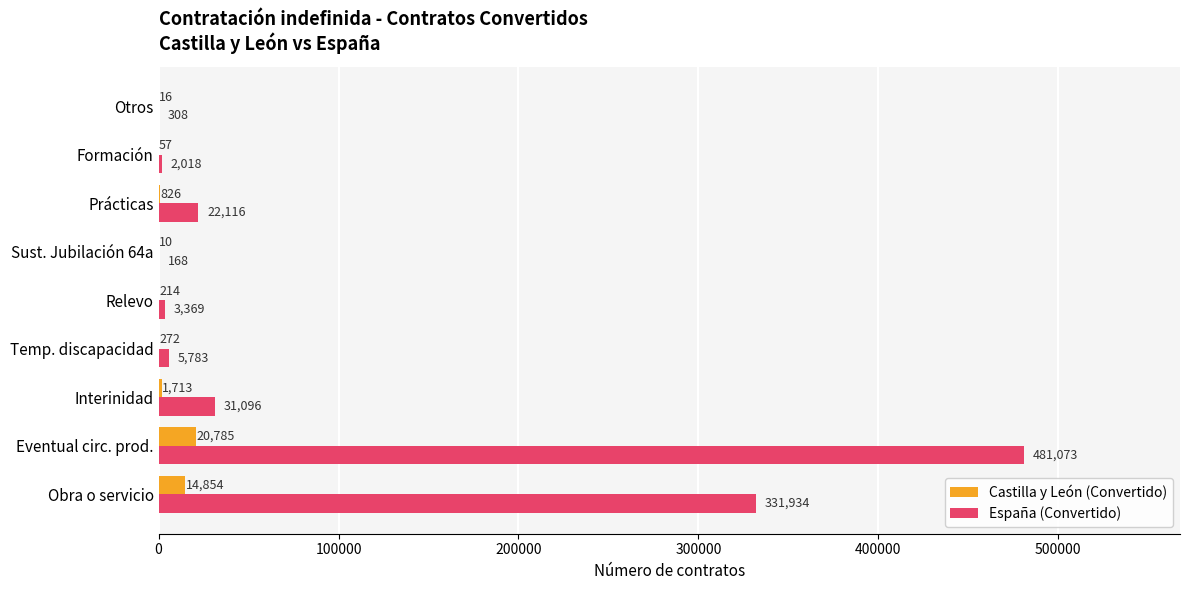

What is the approximate value of España (Convertido) at Temp. discapacidad, to the nearest 100?

5800